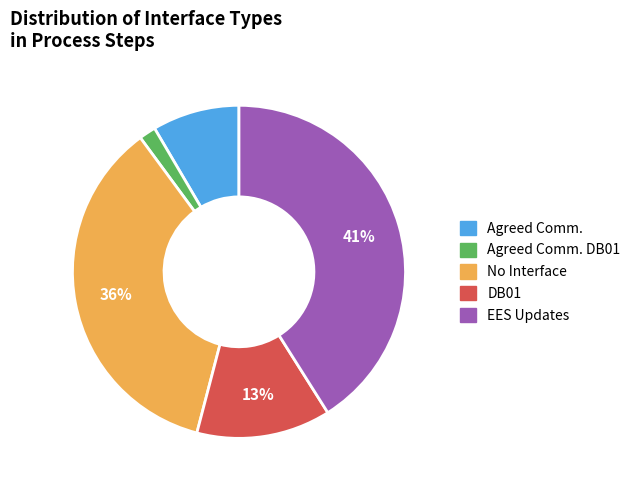

Is there any slice that represents more than half of the pie?

No